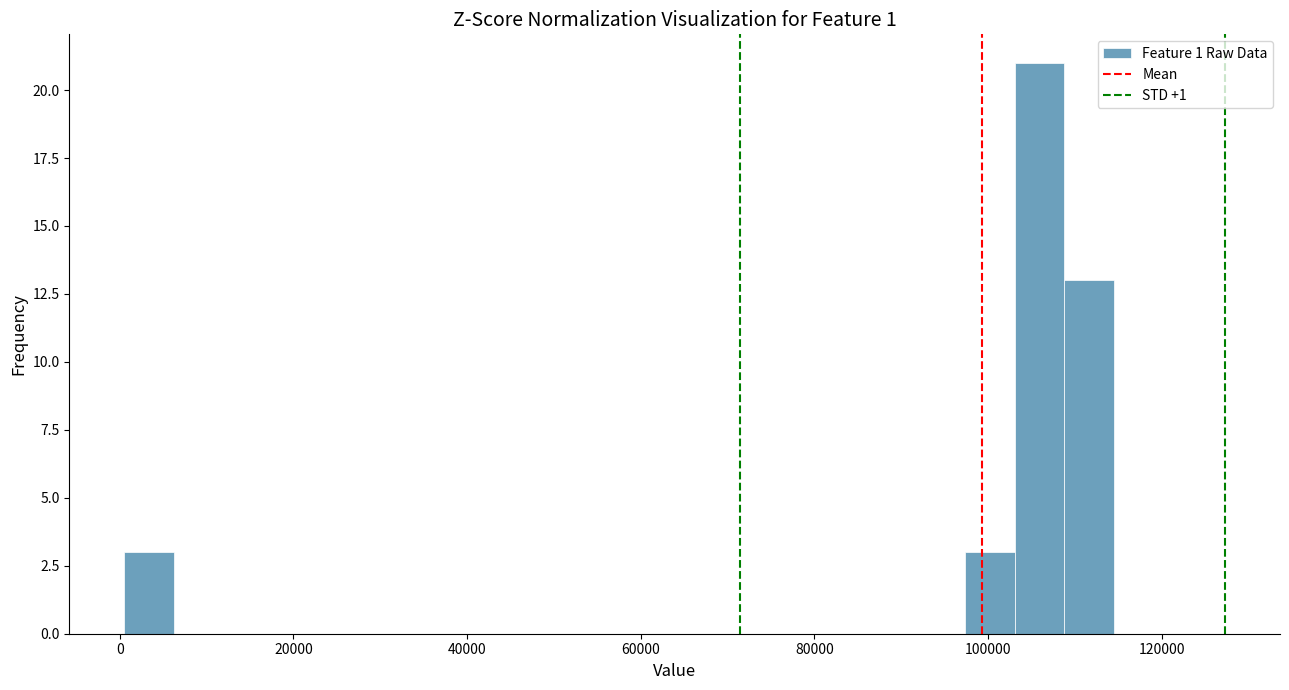

Around what value on the x-axis is the tallest bar? Give the approximate position of its centre, as read against the axis.

106000